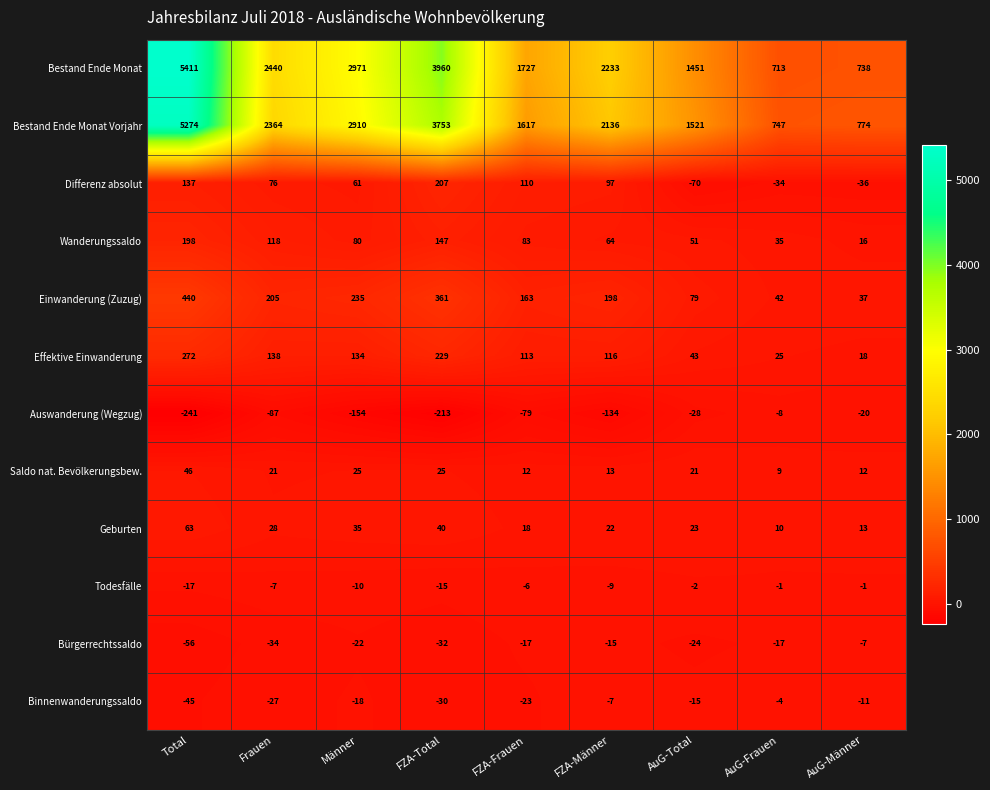

Which series has the widest spread of values?

Bestand Ende Monat